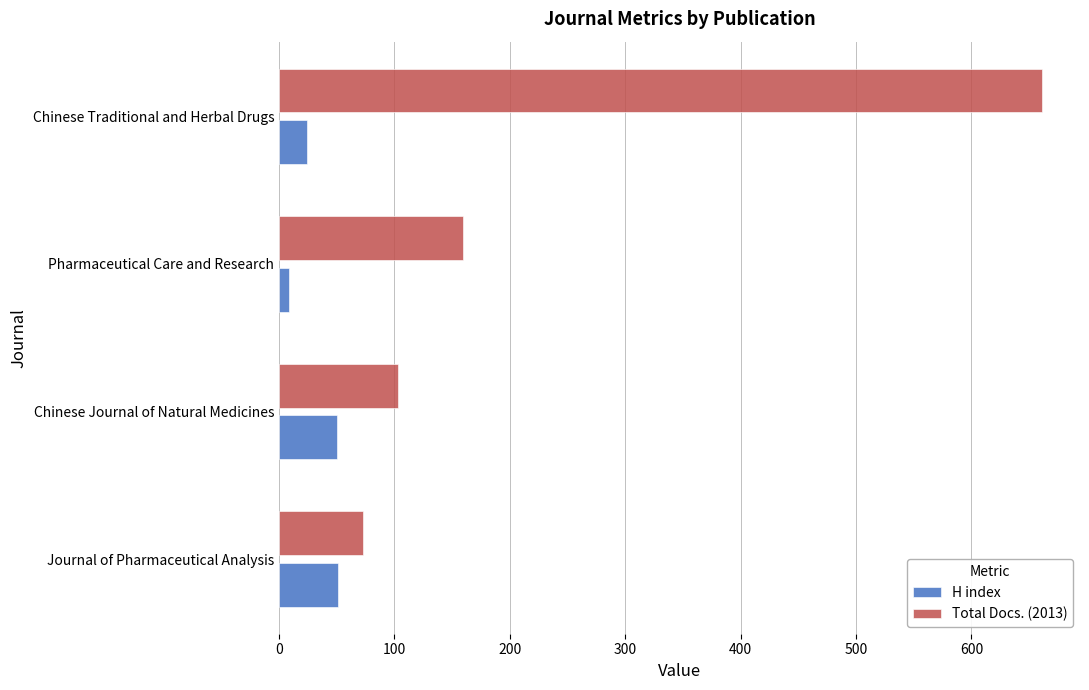

What is the spread (max minus min) of values at Journal of Pharmaceutical Analysis?

22